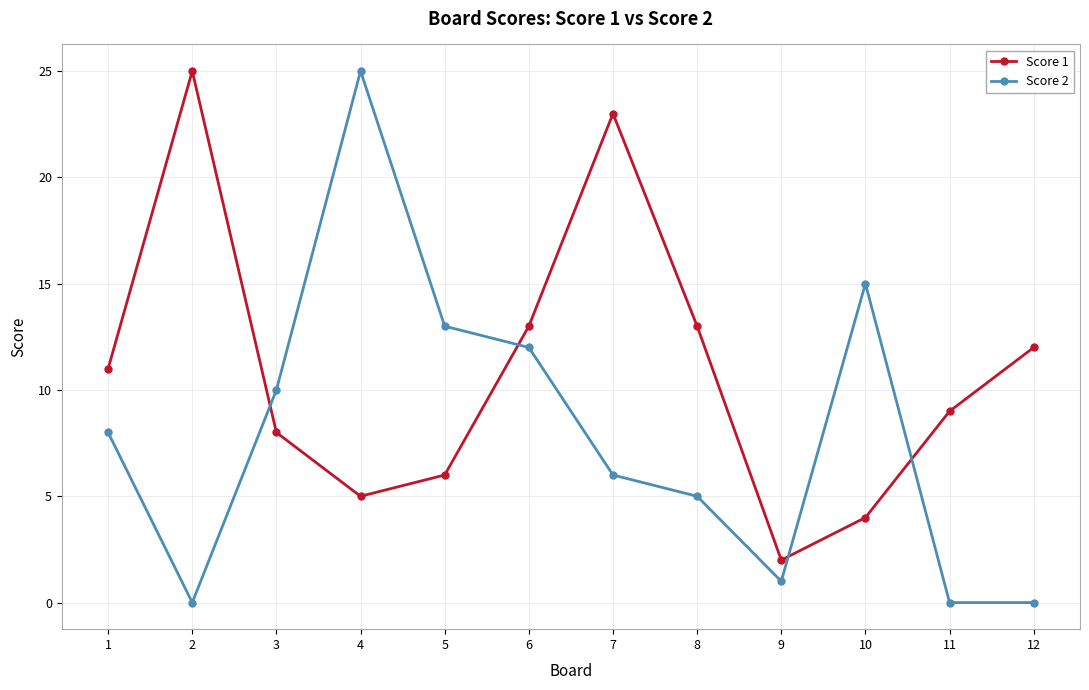

At 8, list the series in order from largest to smallest.

Score 1, Score 2